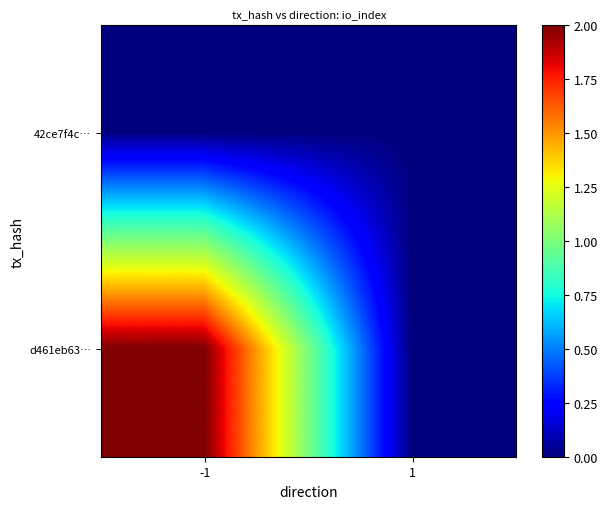

Which series has the largest total across all categories?

d461eb63…